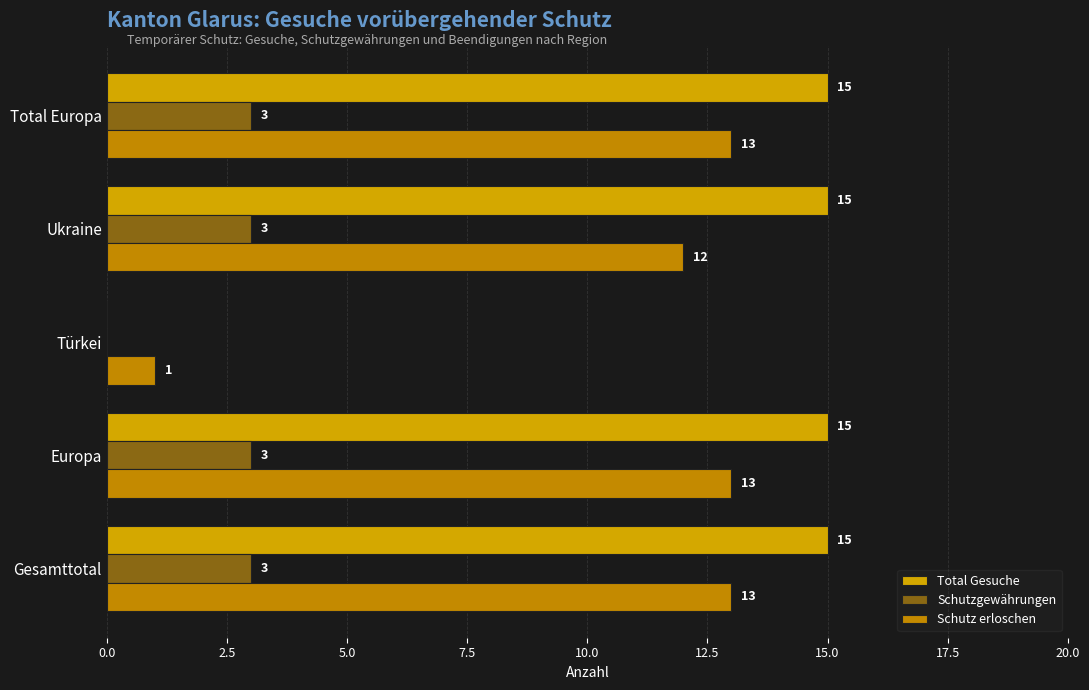

What is the average value of the Total Gesuche series?

12